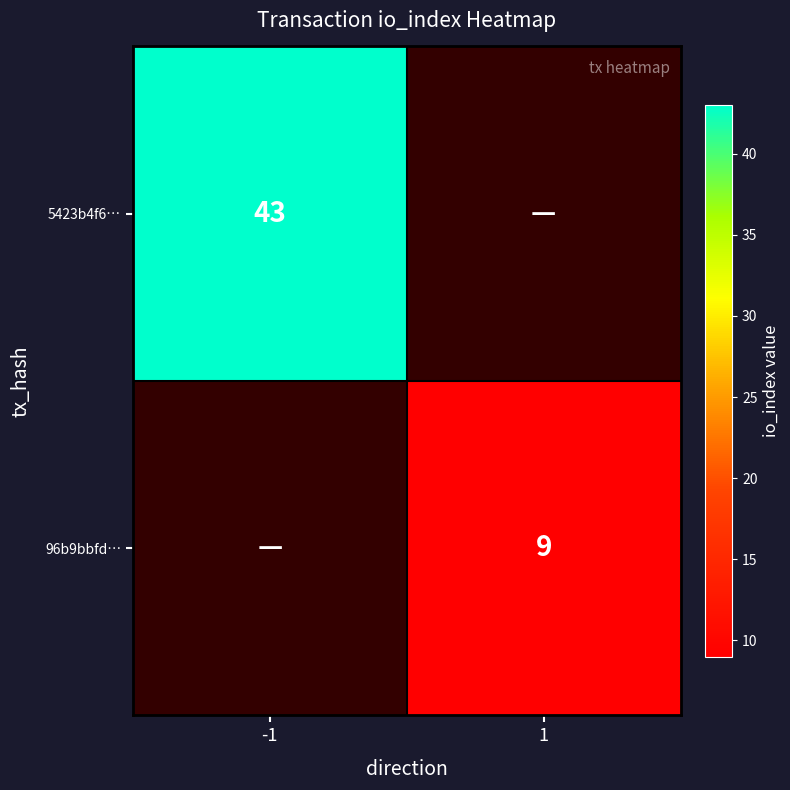

True or false: 96b9bbfd… has a value of 15 at 1.

False